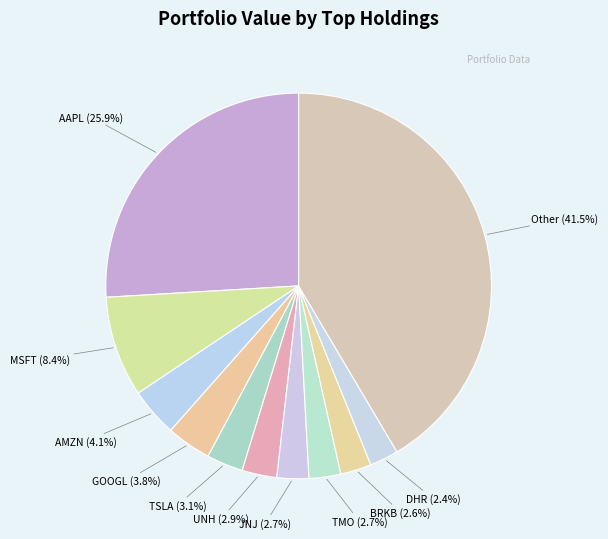

Which slice is the largest?

Other